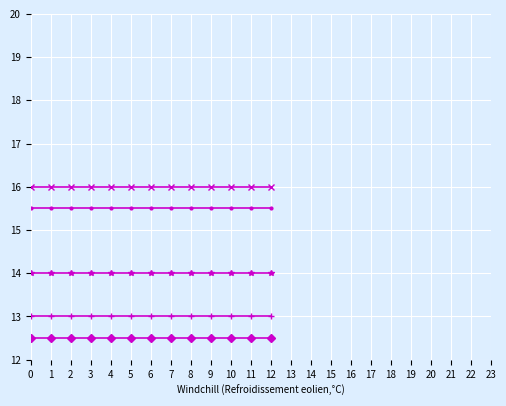

What is the total value across all series at 4?

71.0